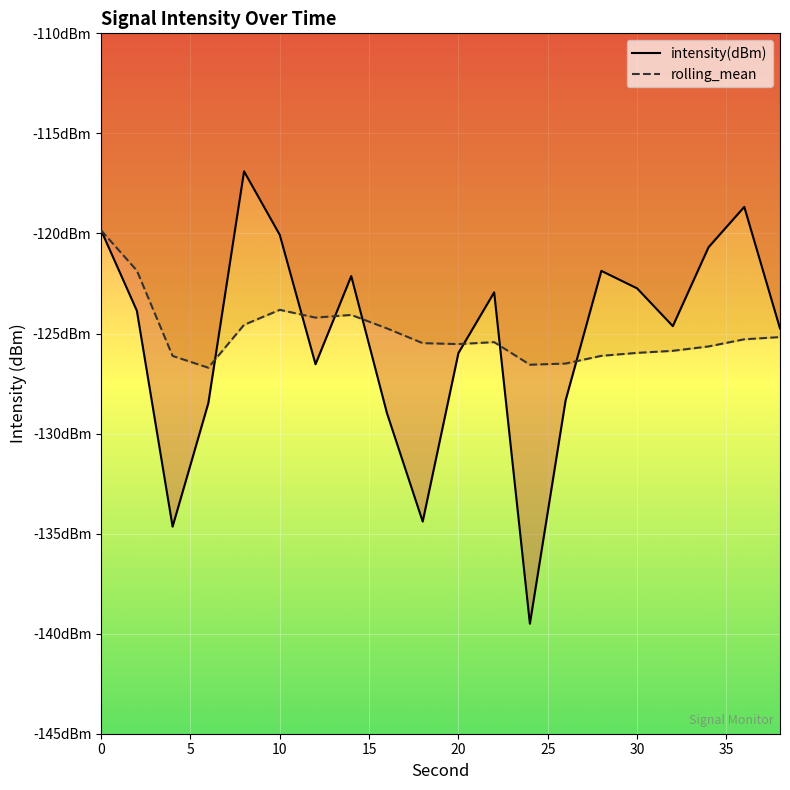

How many interior local valleys does the rolling_mean series have?

4